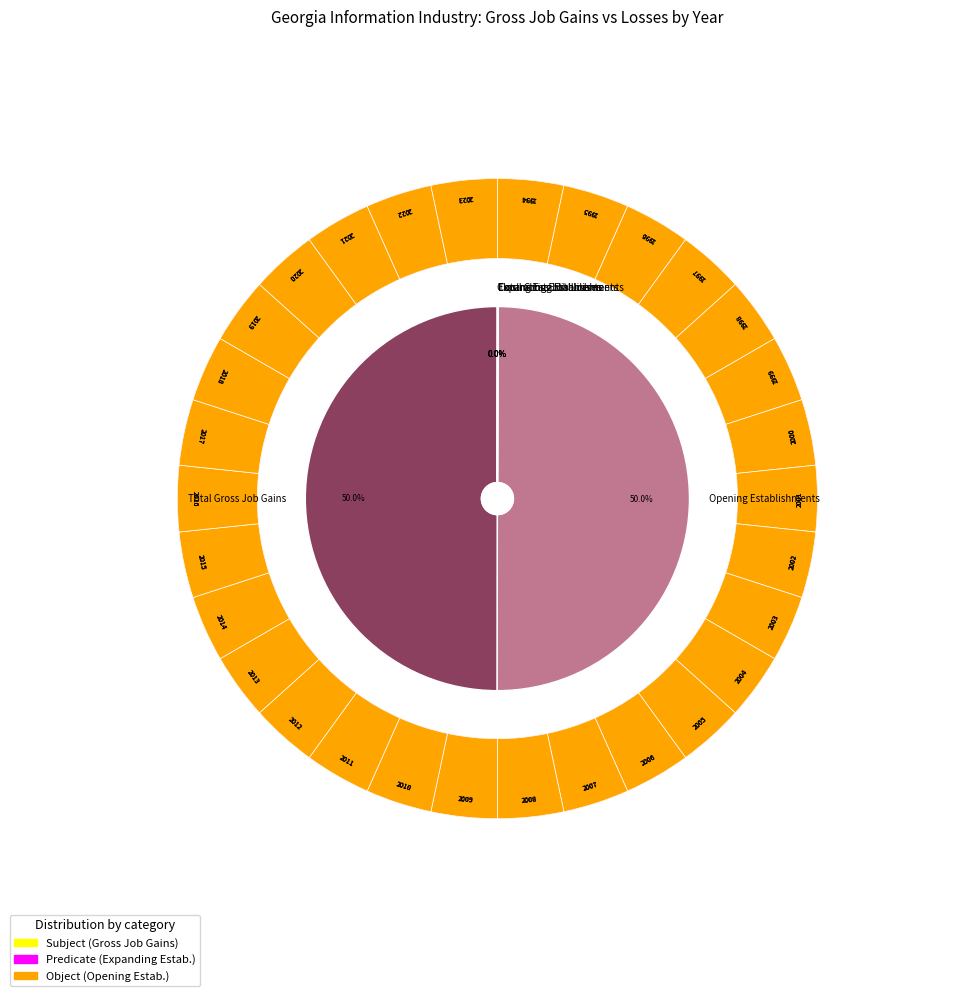

What is the difference between the highest and lowest values at 1997?

200